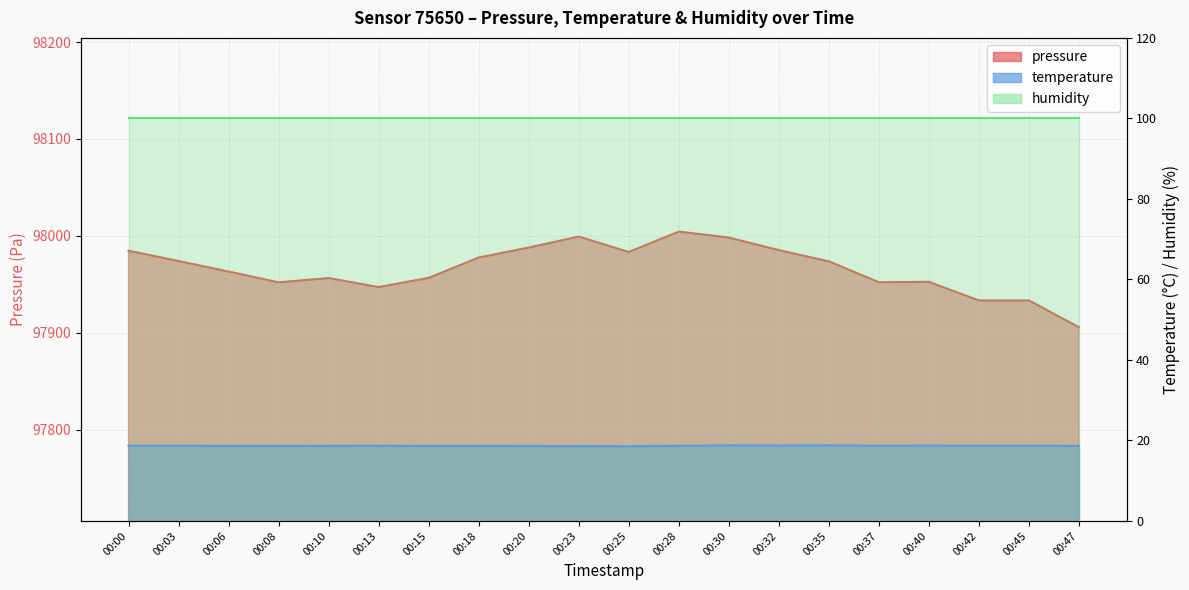

What is the sum of all temperature values?

373.5